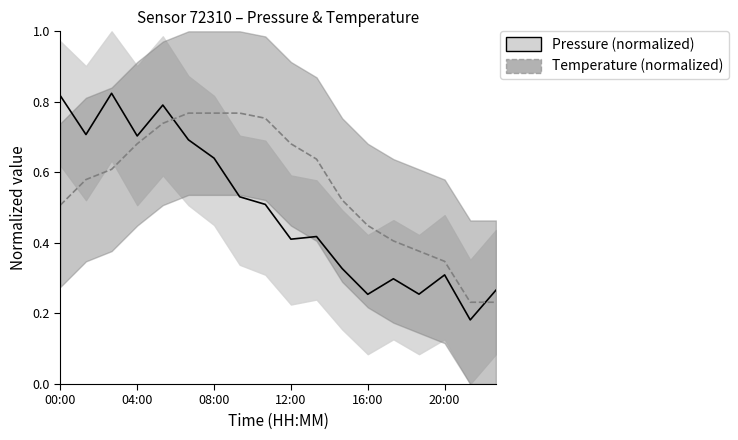

The Pressure series shows 0.3 at 20:00. True or false?

True